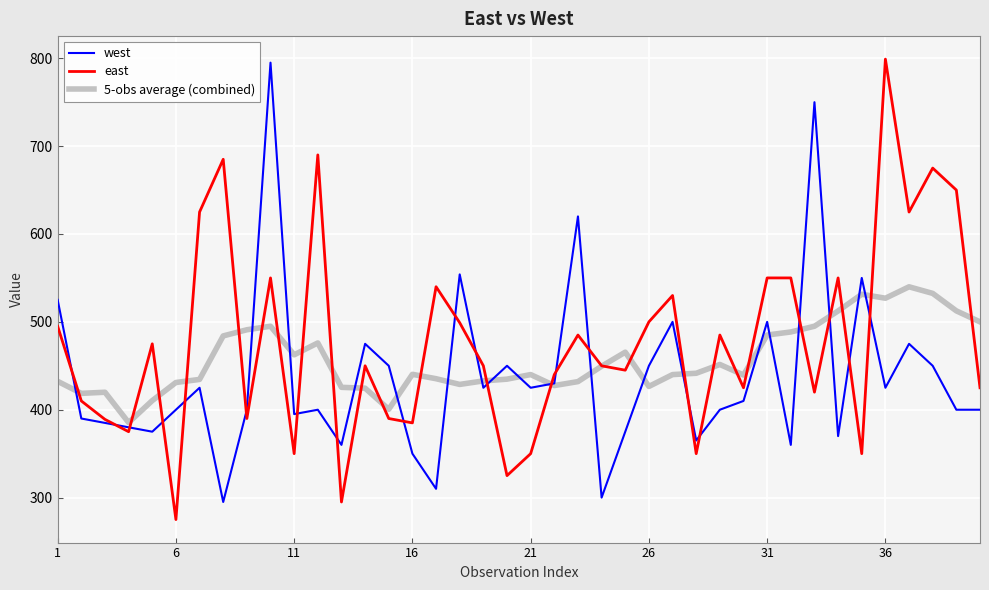

What is the maximum value for 5-obs average (combined)?

539.9